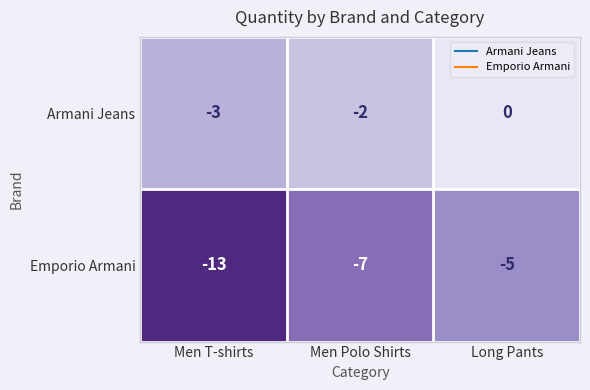

Which category has the lowest value across all series?

Men T-shirts